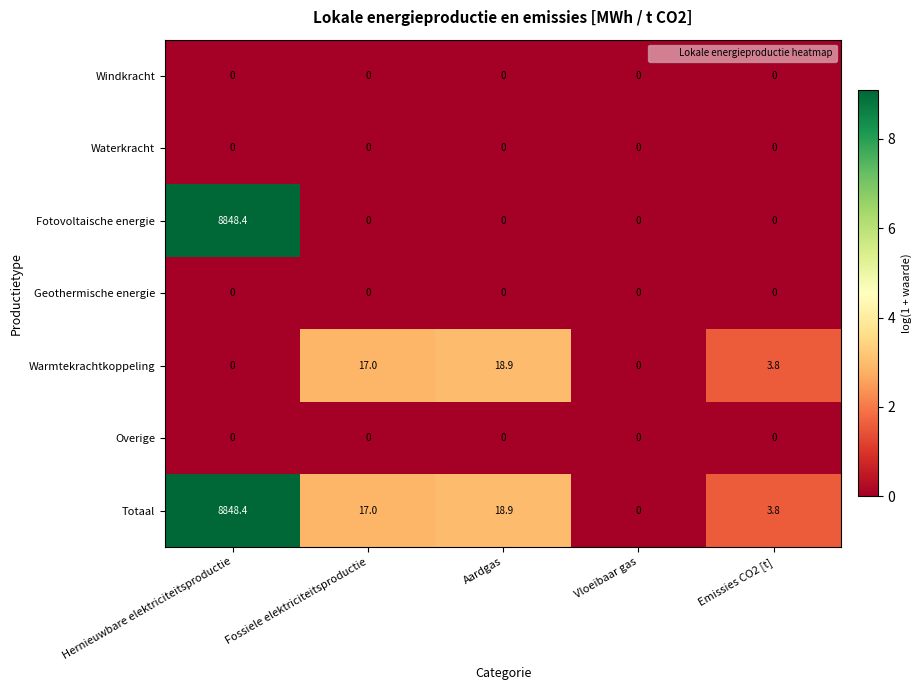

Is it true that Windkracht equals 0.0 at Vloeibaar gas?

True